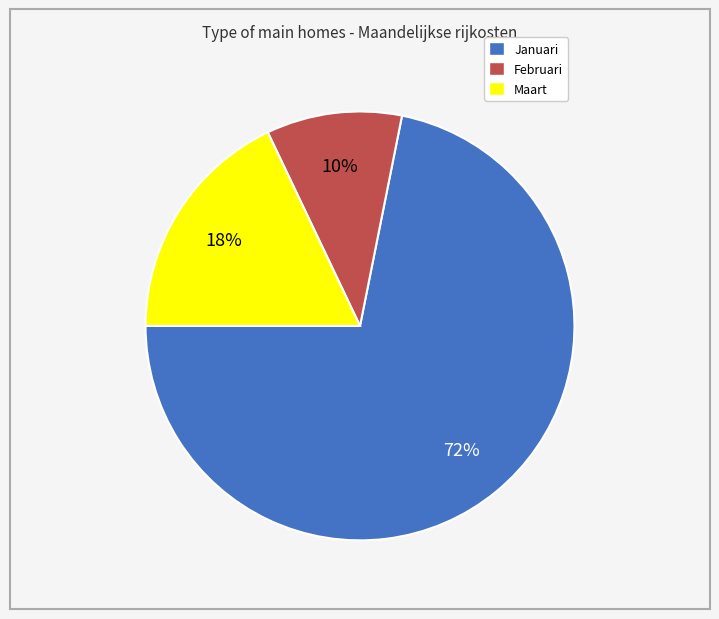

Count the number of slices in the pie.

3